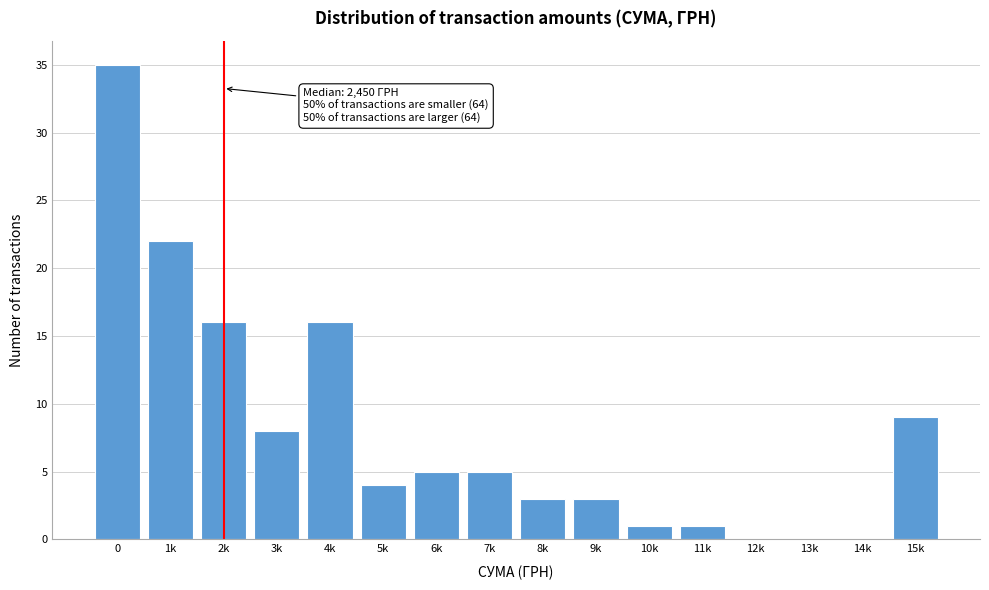

Reading left to right, what are all the values shown in this chart?

0=35	1k=22	2k=16	3k=8	4k=16	5k=4	6k=5	7k=5	8k=3	9k=3	10k=1	11k=1	12k=0	13k=0	14k=0	15k=9